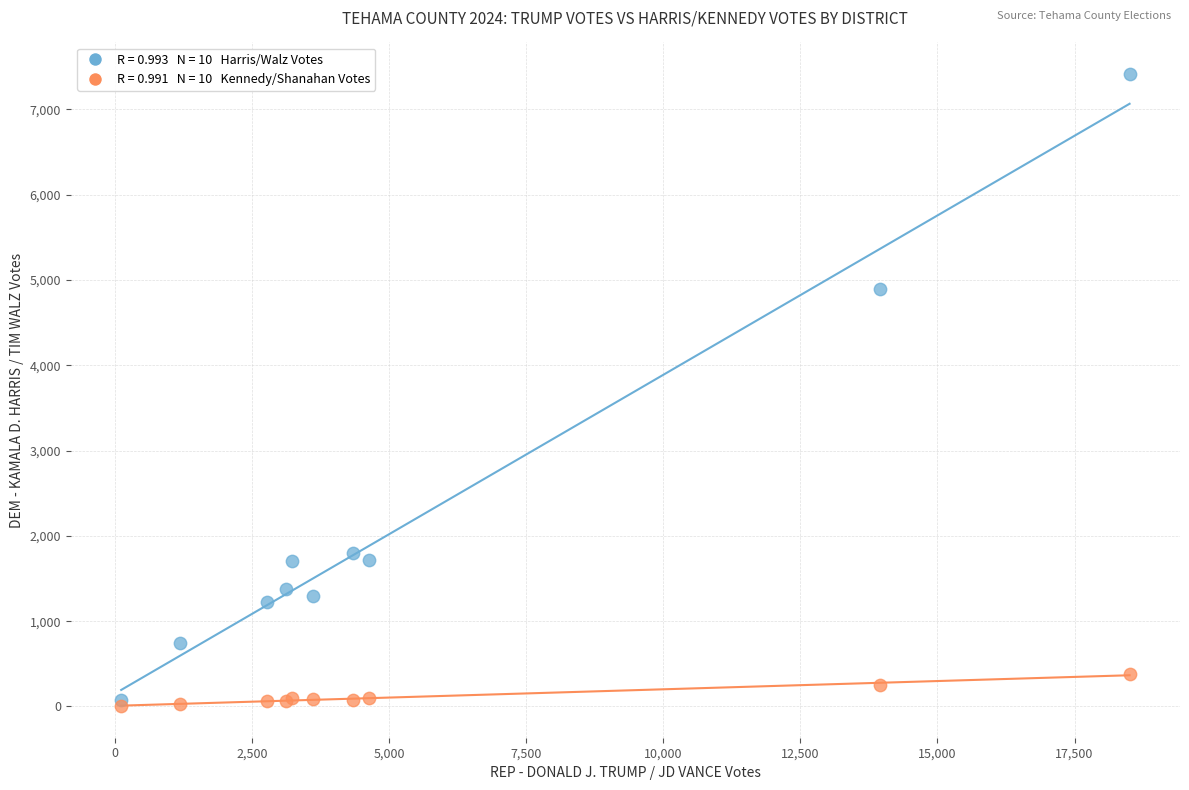

Across all series, what Y value is closest to 3709?

4890